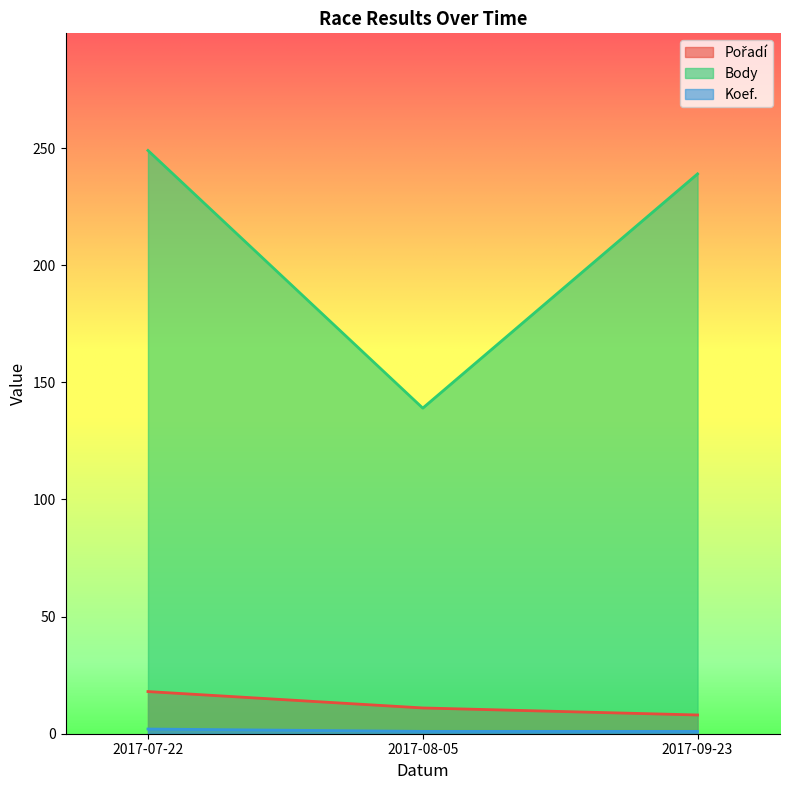

How many data points in Pořadí are less than 11?

1